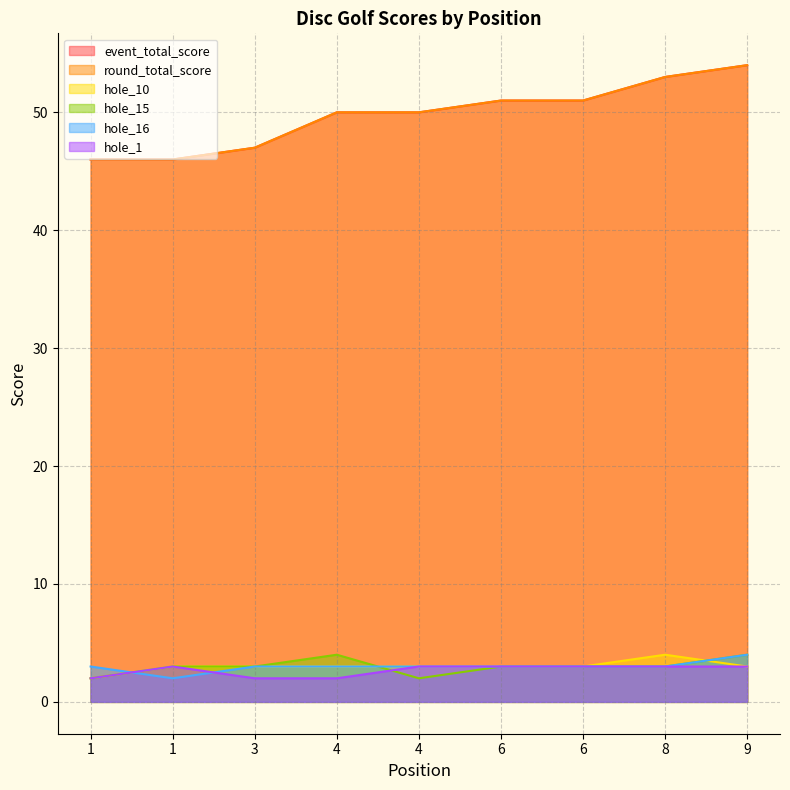

What is the sum of the hole_16 values at 8 and 4?

6